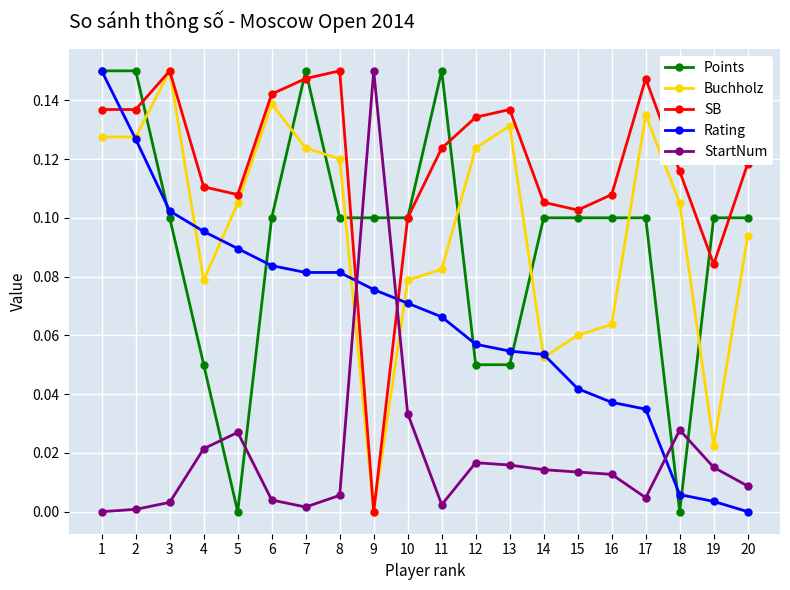

True or false: Rating has more than 2 interior local peaks.

False